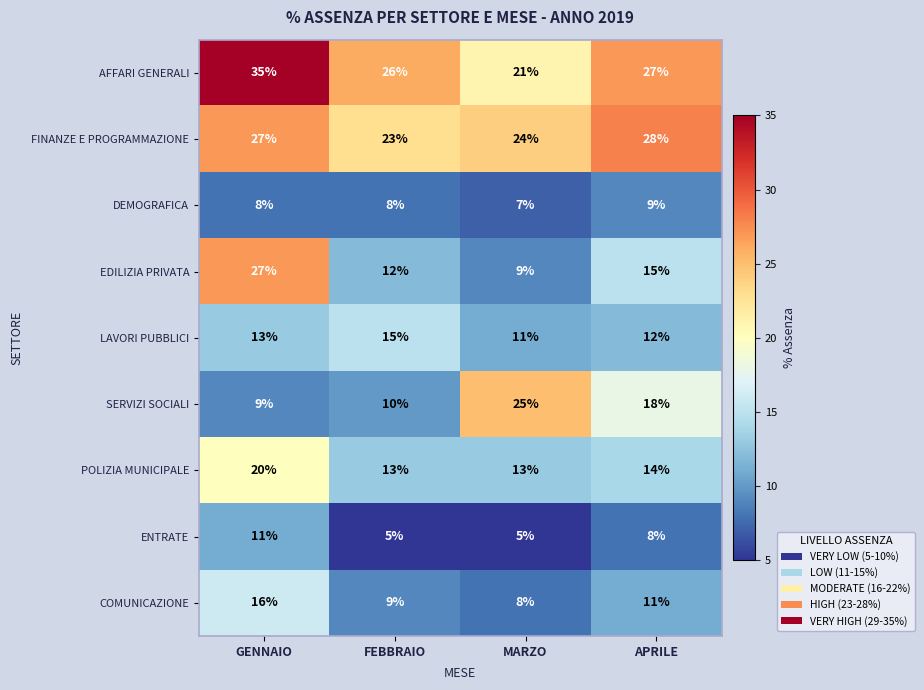

Which category has the lowest value in the DEMOGRAFICA series?

MARZO